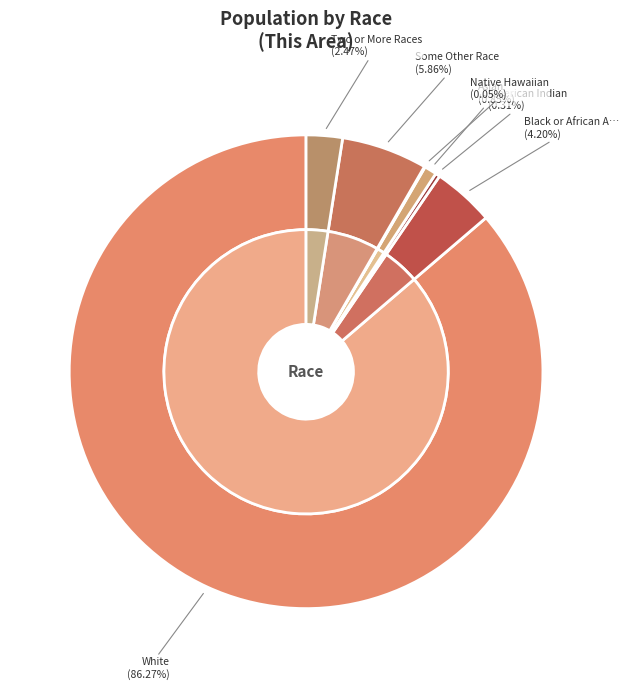

Count the number of slices in the pie.

7